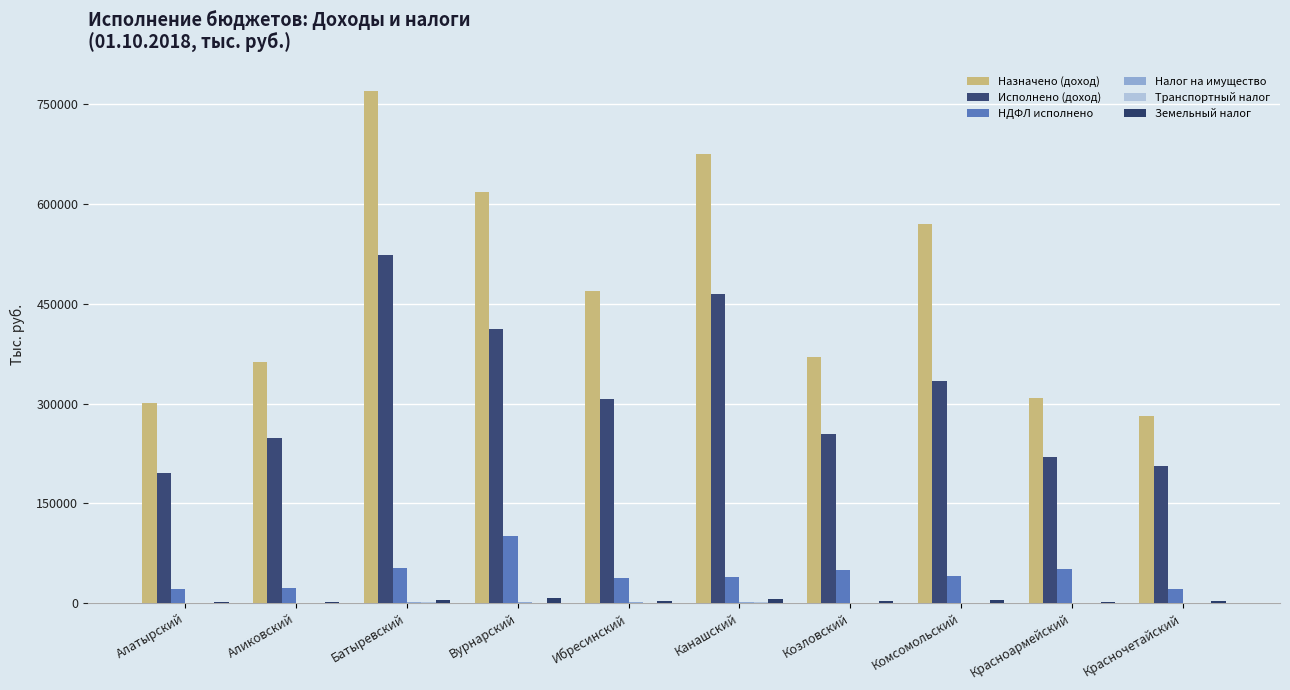

Which series changed the most between Аликовский and Красночетайский?

Назначено (доход)